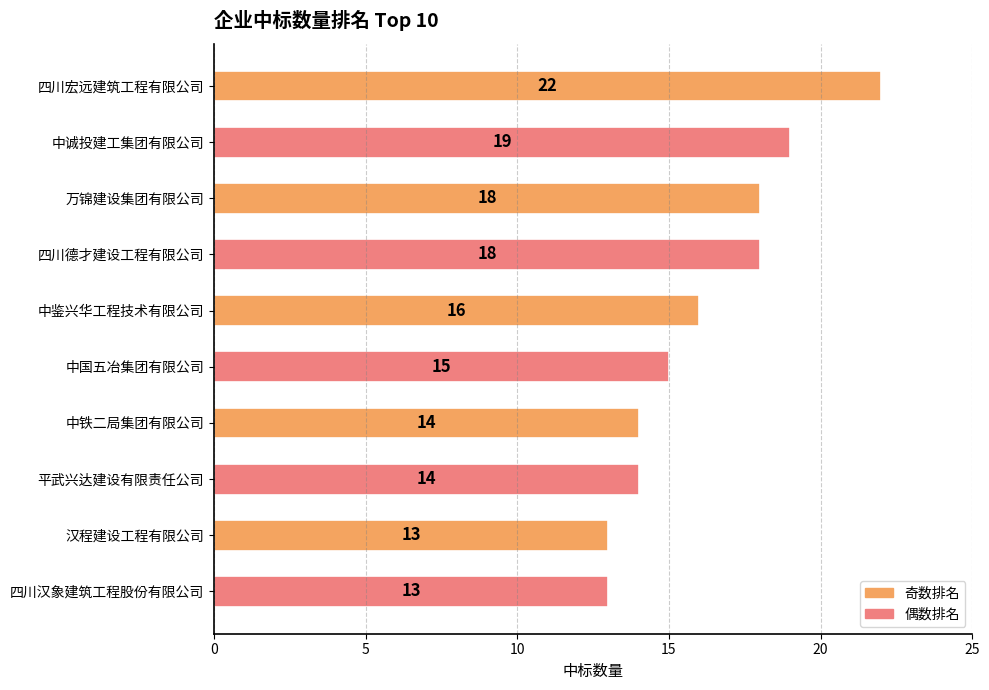

Reading top to bottom, what are all the values shown in this chart?

四川宏远建筑工程有限公司=22	中诚投建工集团有限公司=19	万锦建设集团有限公司=18	四川德才建设工程有限公司=18	中鉴兴华工程技术有限公司=16	中国五冶集团有限公司=15	中铁二局集团有限公司=14	平武兴达建设有限责任公司=14	汉程建设工程有限公司=13	四川汉象建筑工程股份有限公司=13